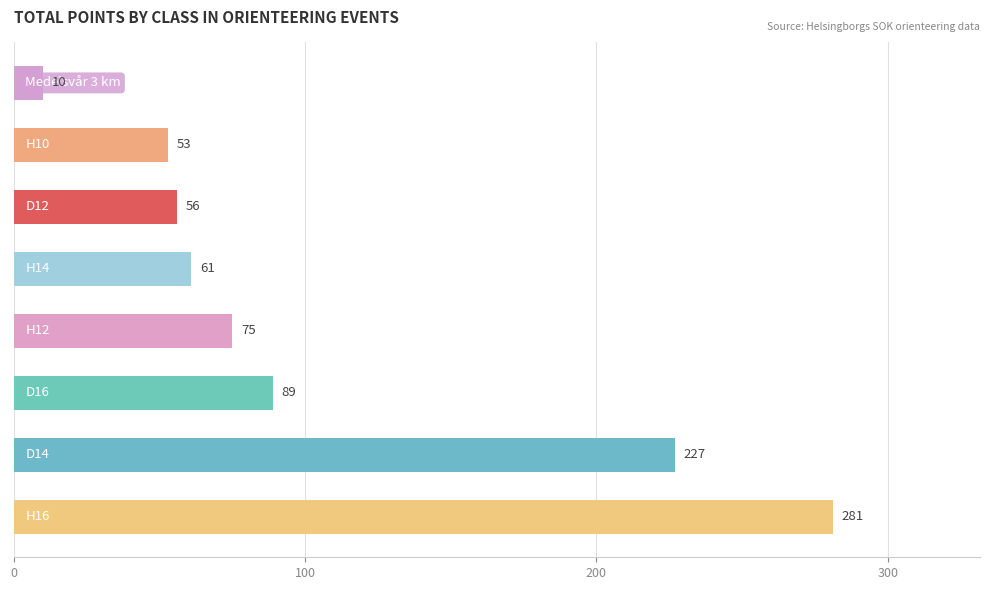

How many distinct data groups are displayed?

1